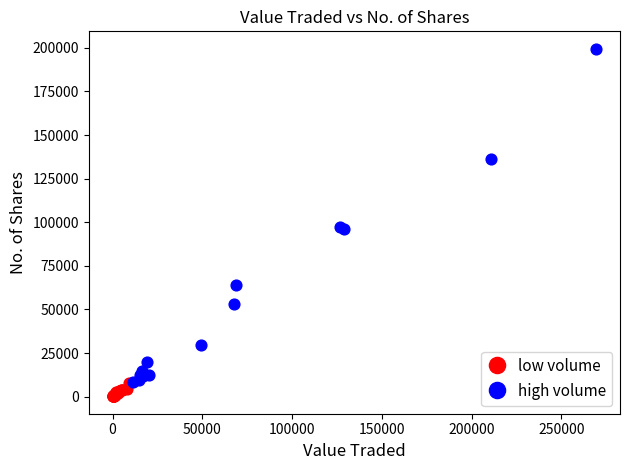

Which series reaches the maximum Y coordinate?

high volume